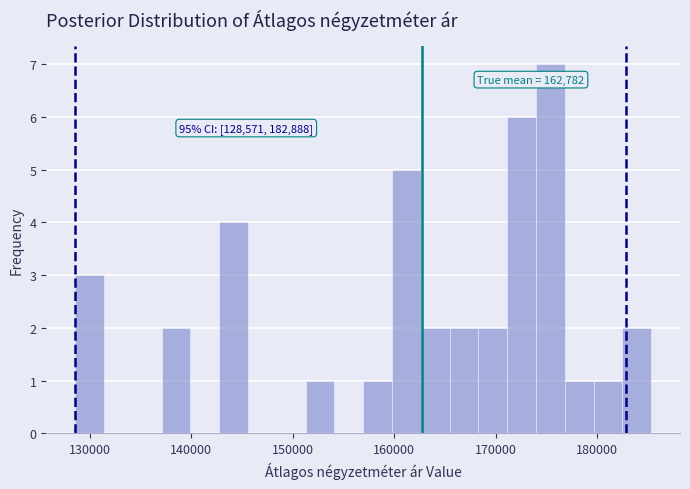

Around what value on the x-axis is the tallest bar? Give the approximate position of its centre, as read against the axis.

175000